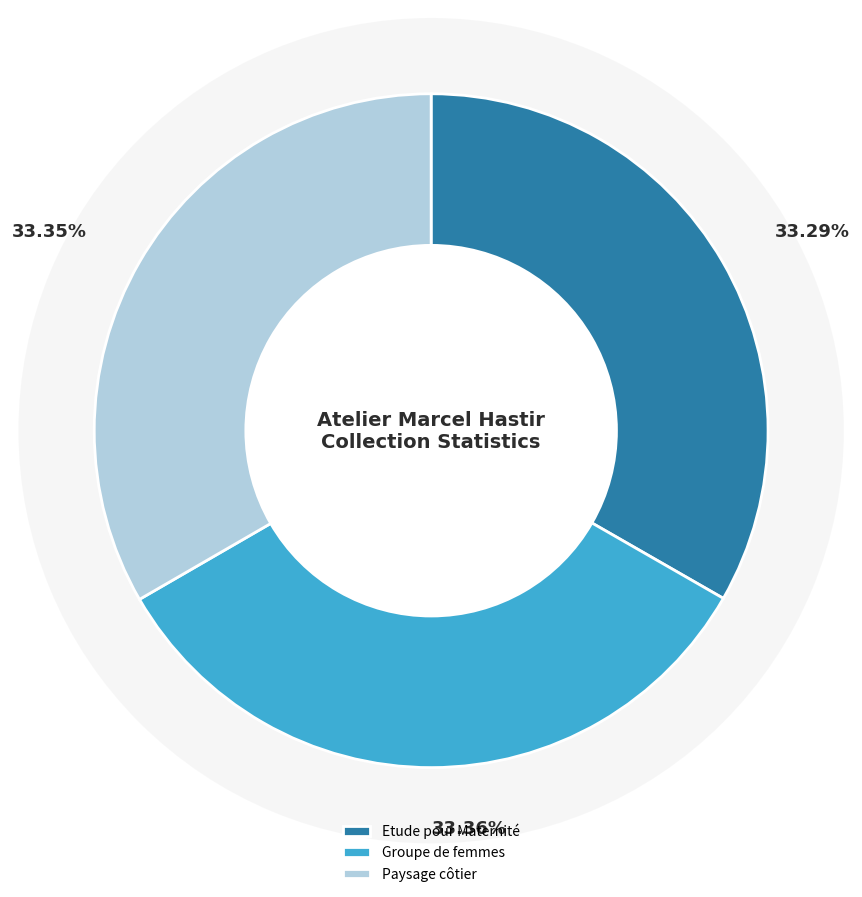

What percentage is NOT represented by Etude pour Maternité?

66.7%